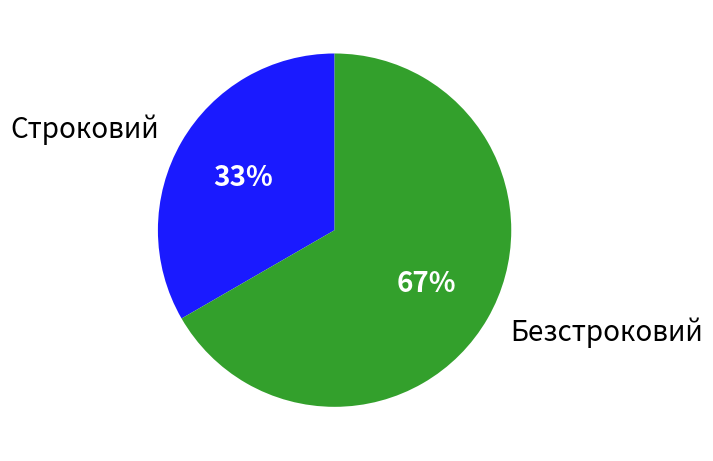

True or false: Безстроковий accounts for 52% of the total.

False